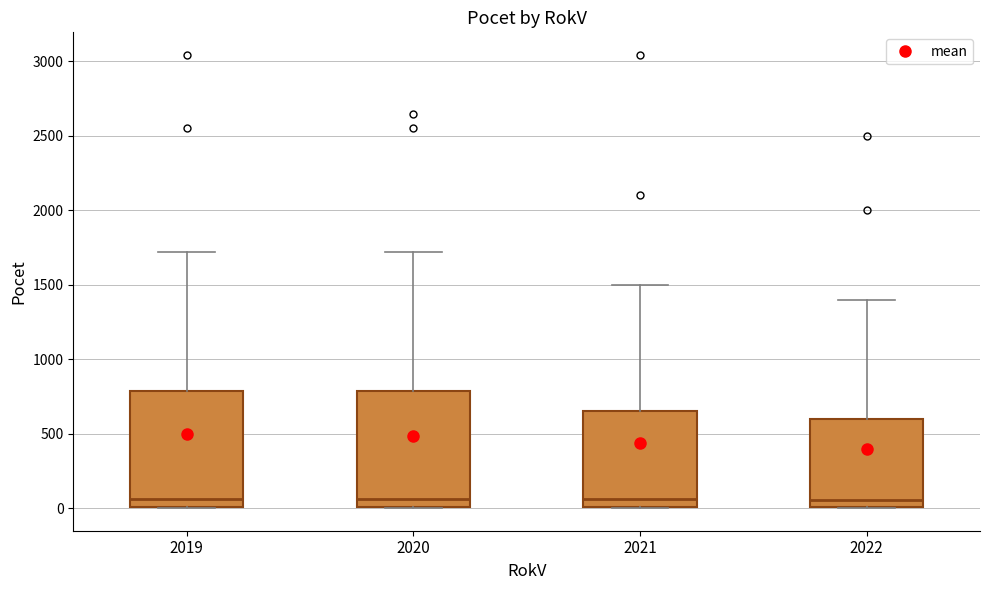

Where does the median line of the box at x = 2019 sit on the y-axis? The values are not printed on the chart, so give them approximately, as read against the axis.

50